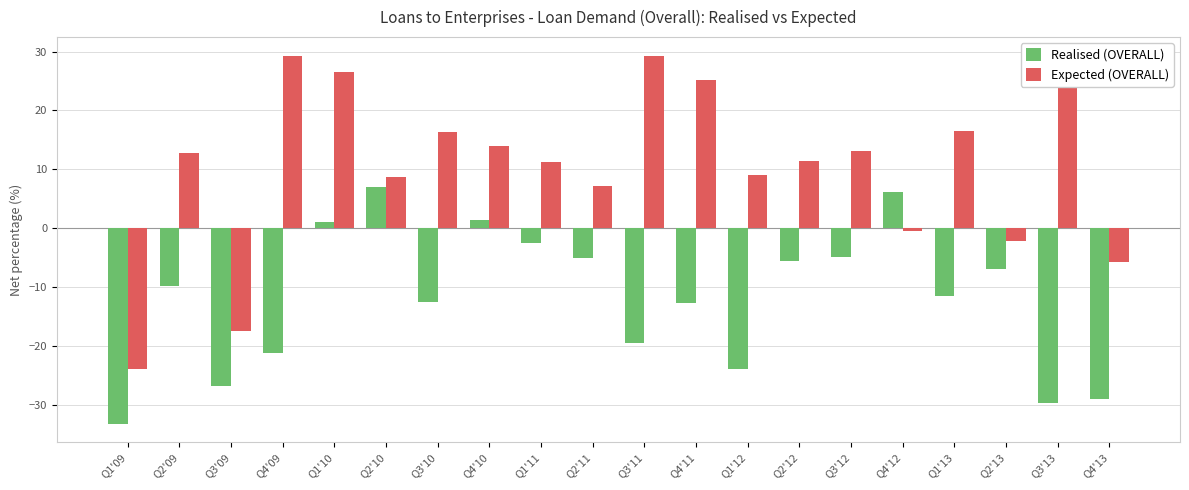

At which label is Expected (OVERALL) closest to 2?

Q4'12